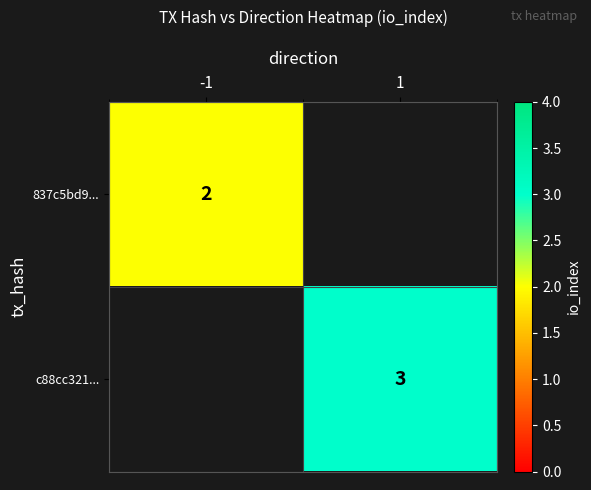

Is the value of 837c5bd9... at -1 greater than the value of c88cc321... at 1?

No